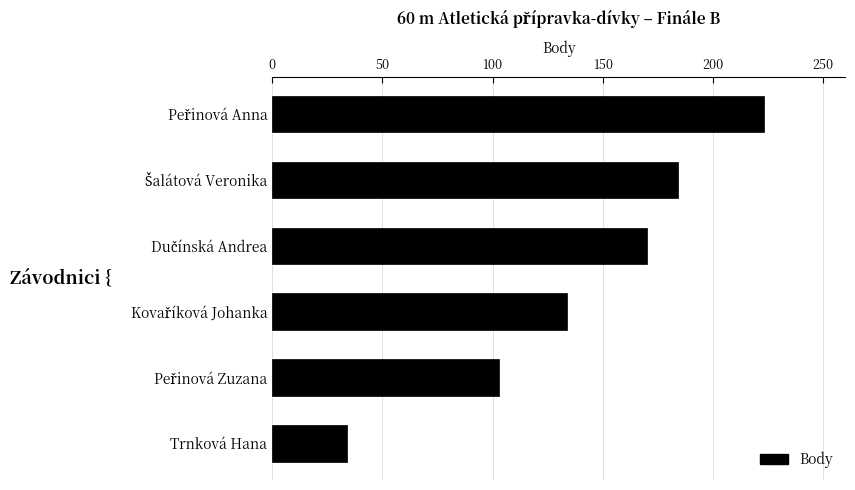

What is the difference between the maximum and second lowest values?

120